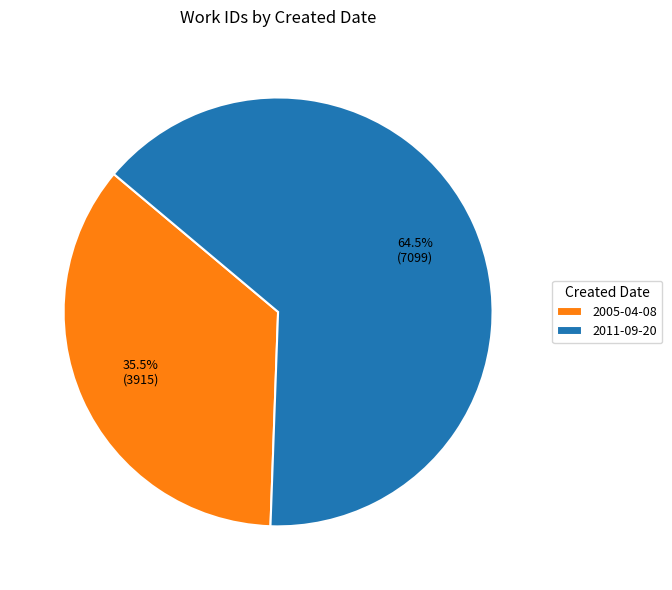

Is 2011-09-20 the majority of the pie?

Yes